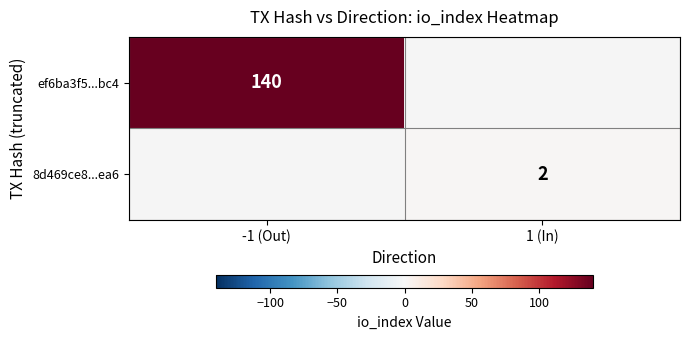

The 8d469ce8...ea6 series shows 2 at 1 (In). True or false?

True